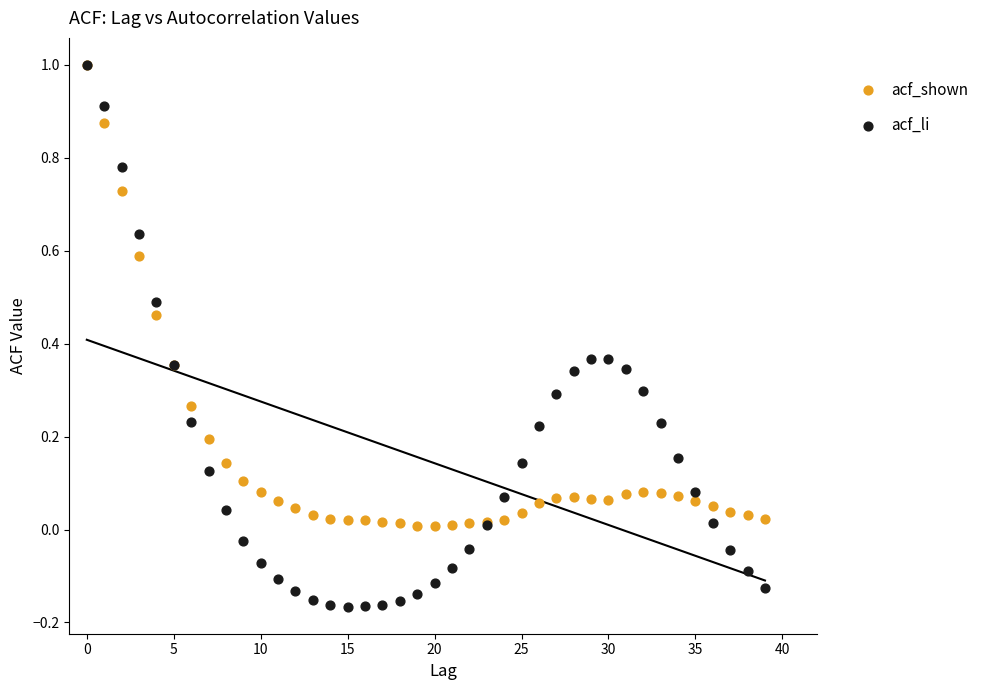

Which series has the widest spread of Y values?

acf_li